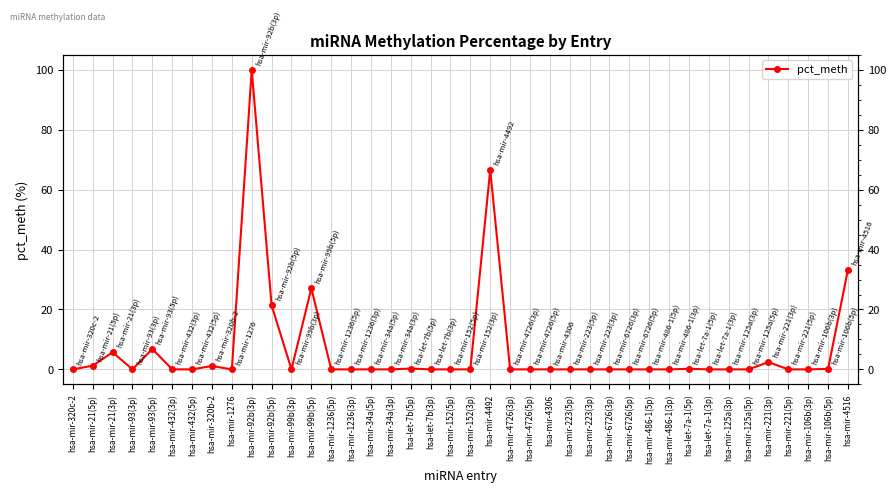

What is the approximate value at hsa-let-7b(5p)?

0.3